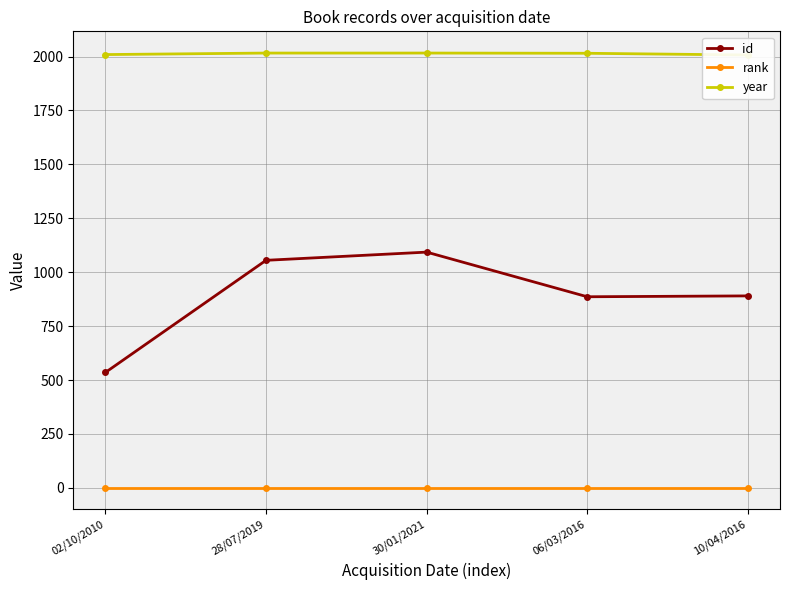

What value does the id series have at 02/10/2010, to the nearest 100?

500